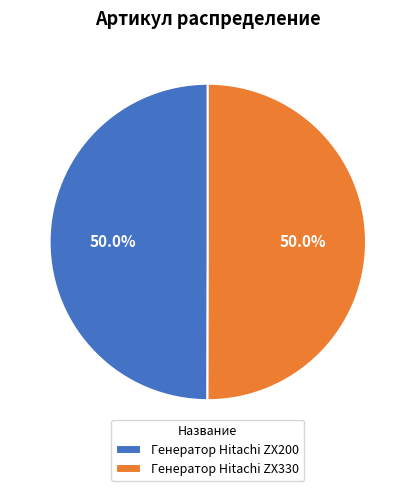

Combined, what portion of the pie is Генератор Hitachi ZX330 and Генератор Hitachi ZX200?

100.0%